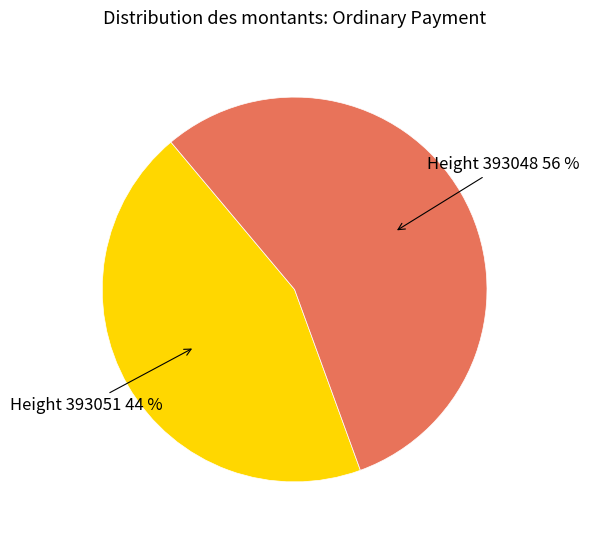

Rank the categories by value from lowest to highest.

Height 393051, Height 393048